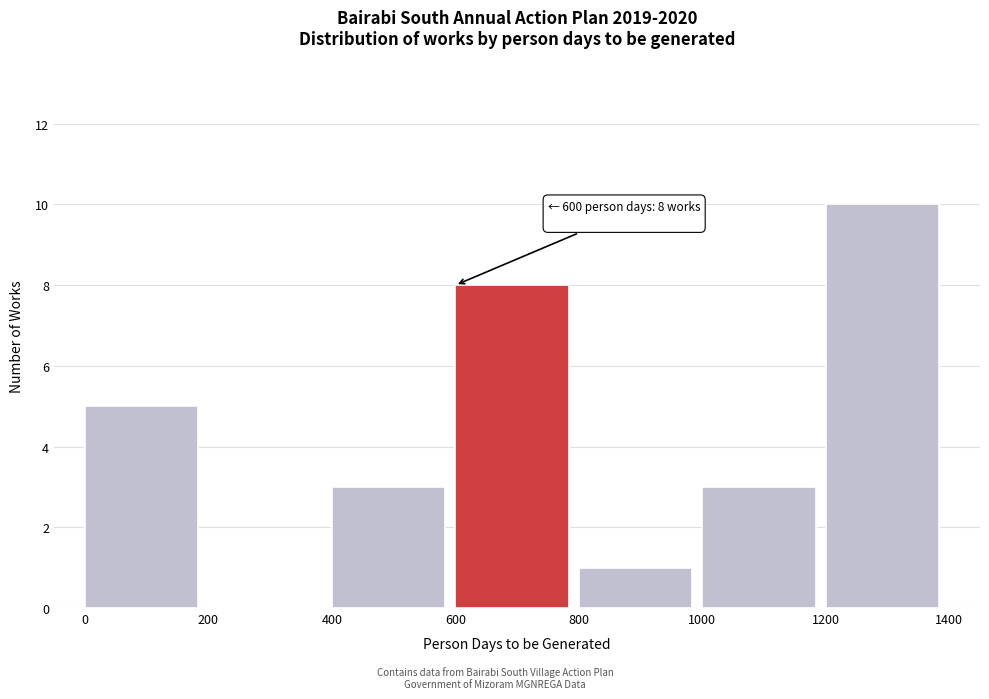

Over which range of the x-axis is the bar tallest?

1200 to 1400